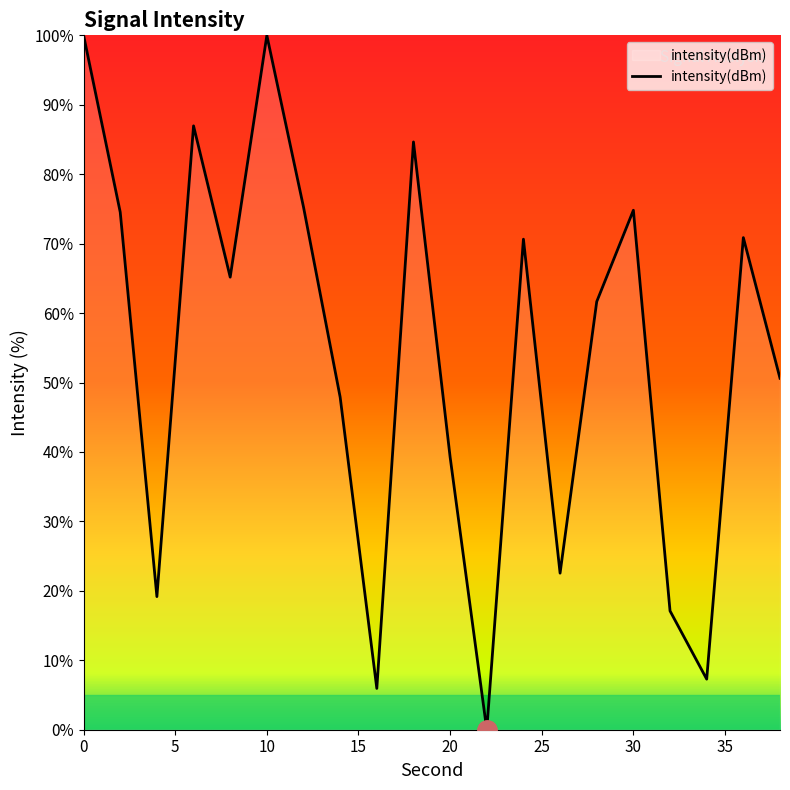

How many values exceed 65?

10